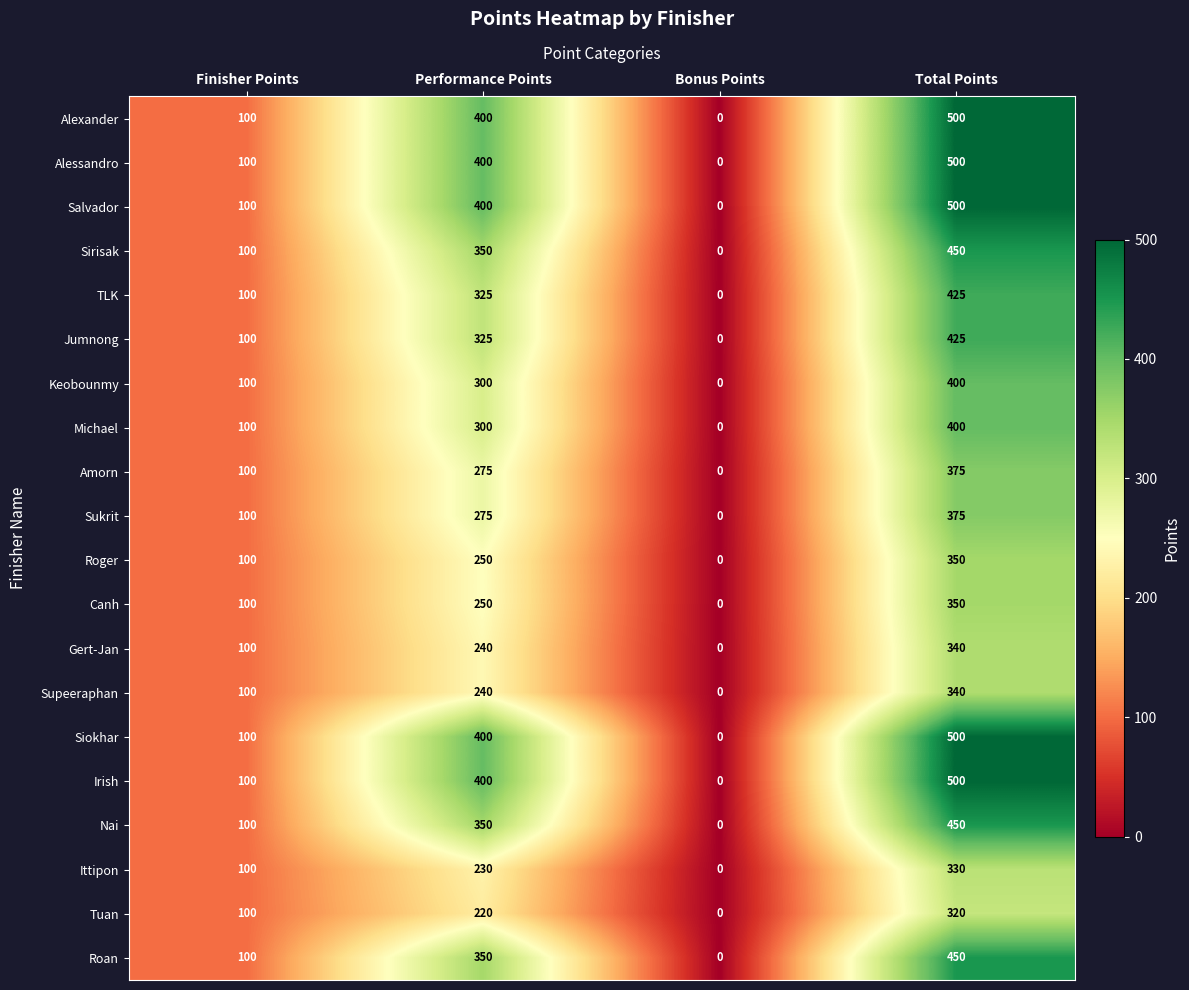

Count the Amorn values in the range 100 to 375.

3